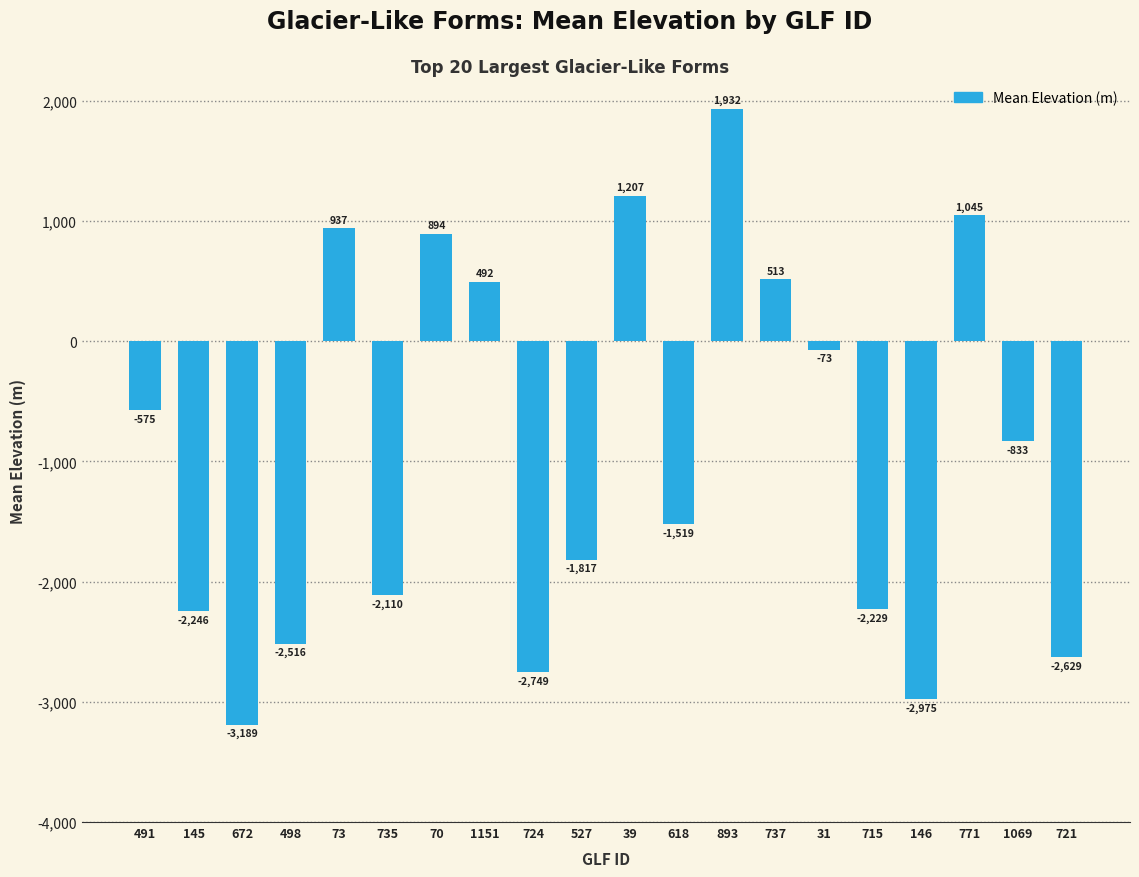

What is the smallest value displayed?

-3189